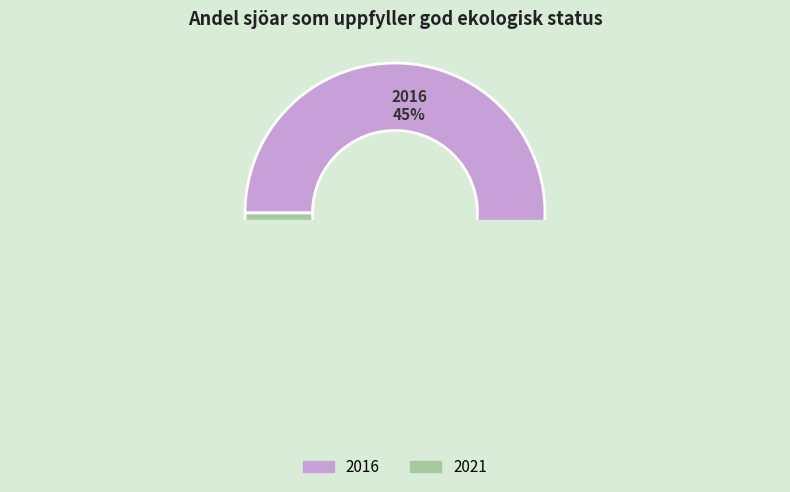

Rank the categories by value from lowest to highest.

2021, 2016